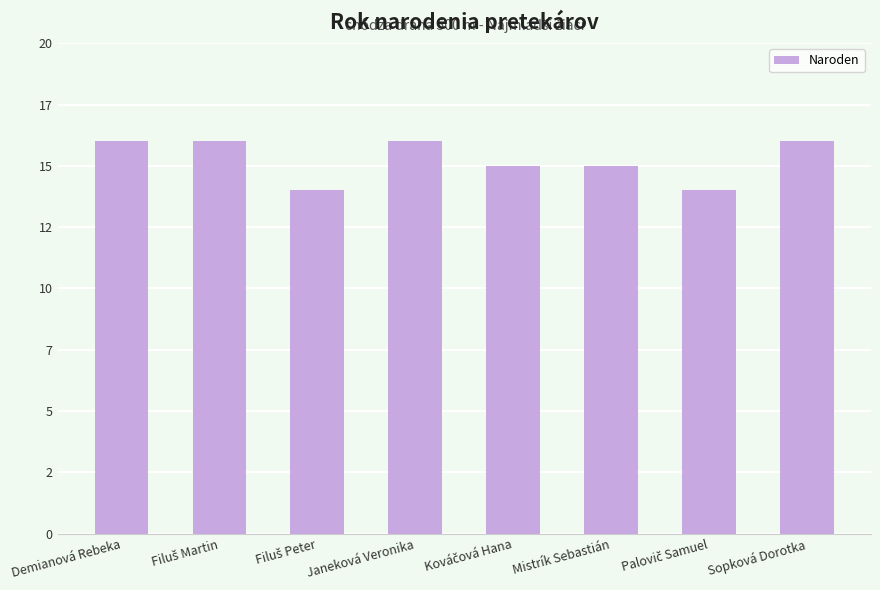

What is the maximum value shown in the chart?

16